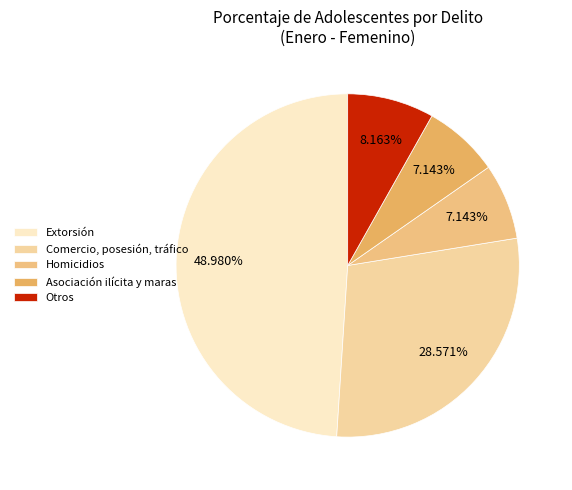

Is there a majority slice in this chart?

No